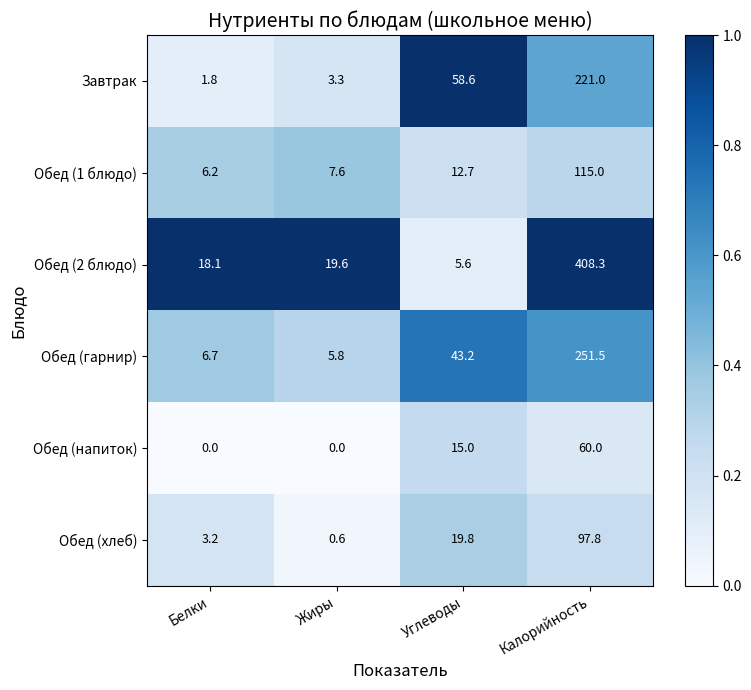

True or false: Обед (гарнир) has a value of 43.2 at Углеводы.

True